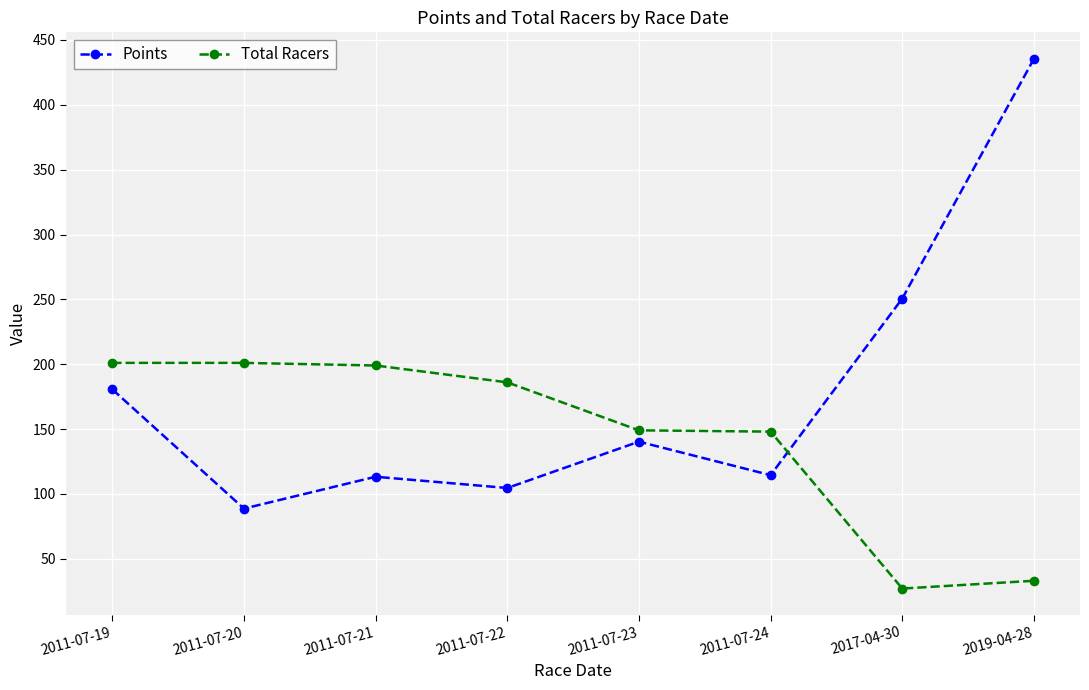

How many times do Total Racers and Points cross each other?

1